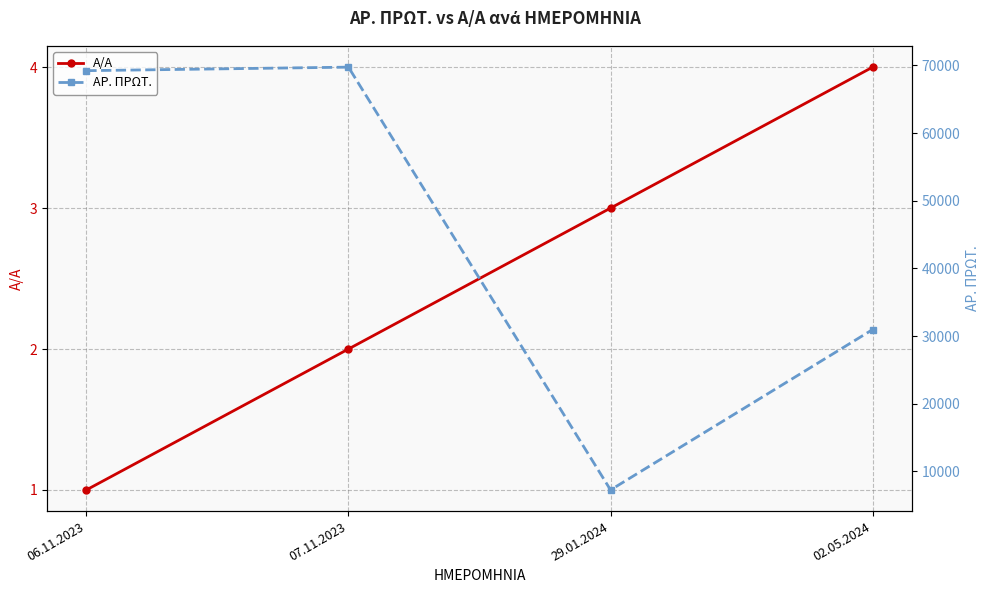

Reading left to right, what are all the values shown in this chart?

Α/Α: 06.11.2023=1	07.11.2023=2	29.01.2024=3	02.05.2024=4
ΑΡ. ΠΡΩΤ.: 06.11.2023=69233	07.11.2023=69754	29.01.2024=7269	02.05.2024=30974